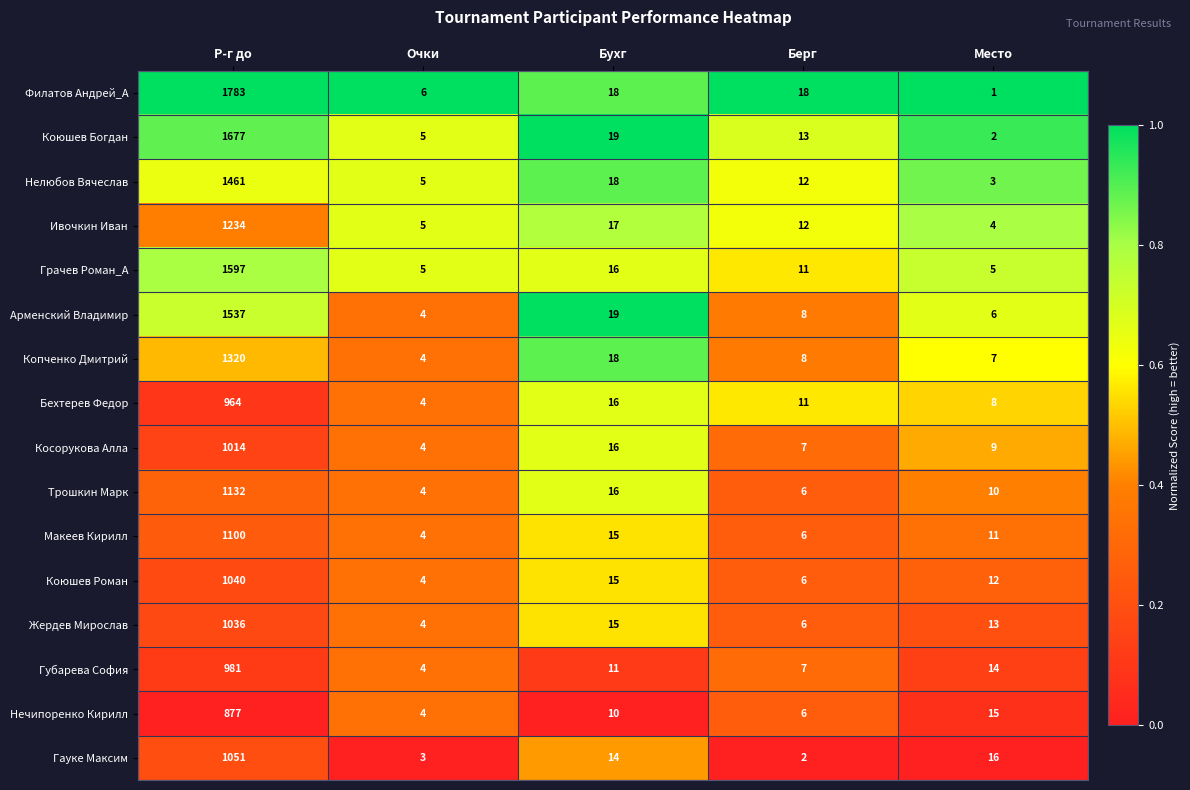

Which series has the widest spread of values?

Филатов Андрей_А